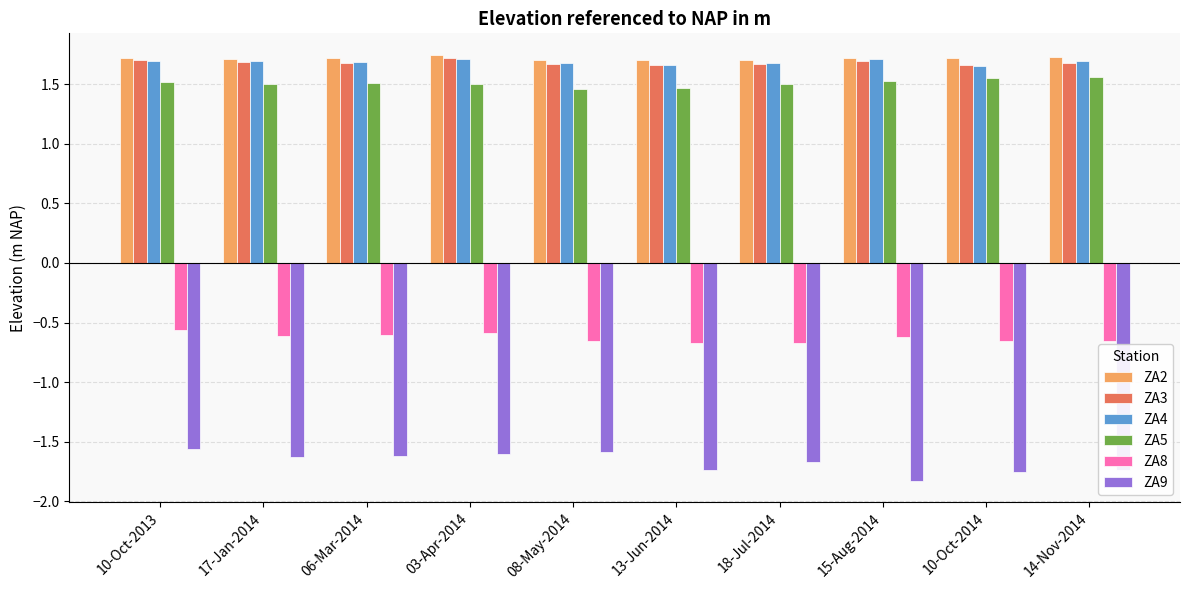

Are the bars horizontal?

No